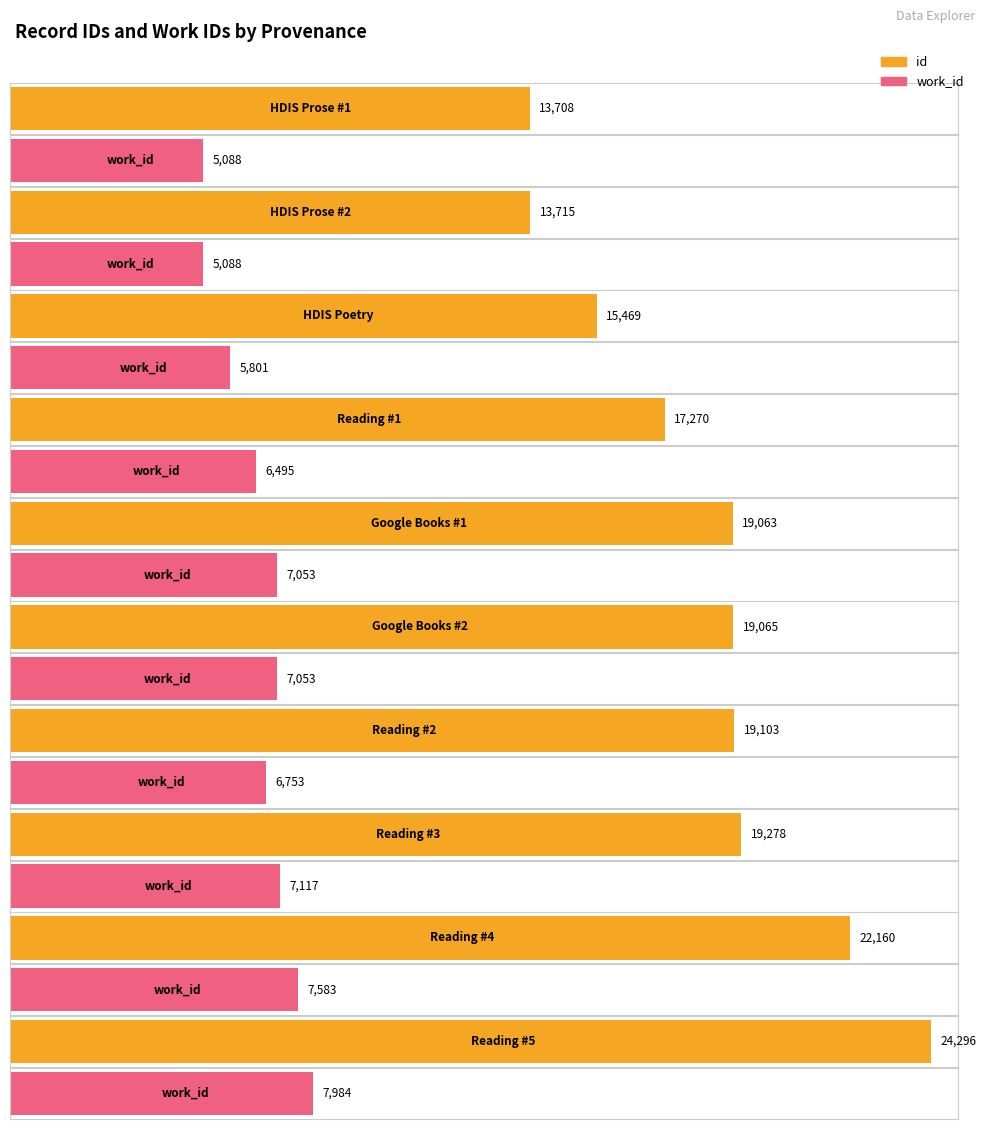

Reading left to right, what are all the values shown in this chart?

id: 13708	13715	15469	17270	19063	19065	19103	19278	22160	24296
work_id: 5088	5088	5801	6495	7053	7053	6753	7117	7583	7984